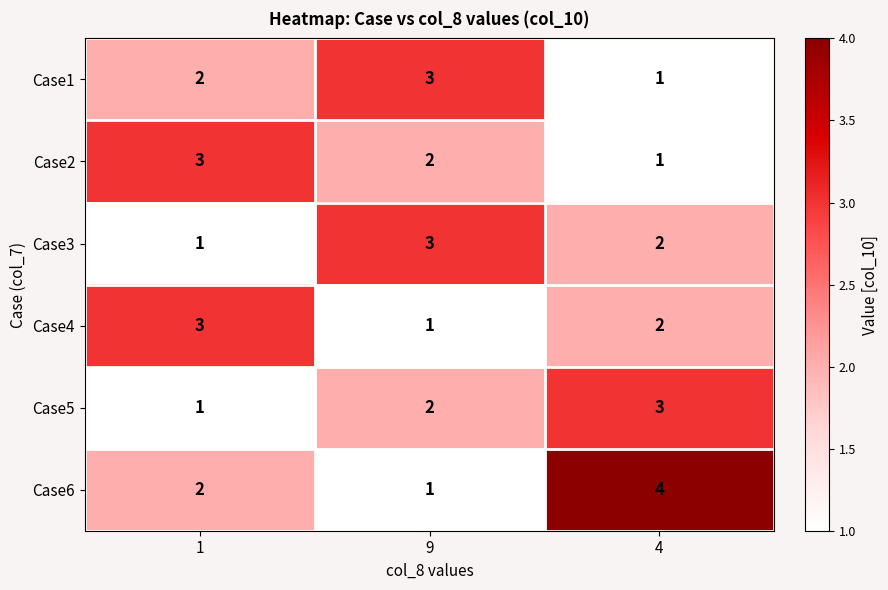

Which series changed the most between 9 and 4?

Case6